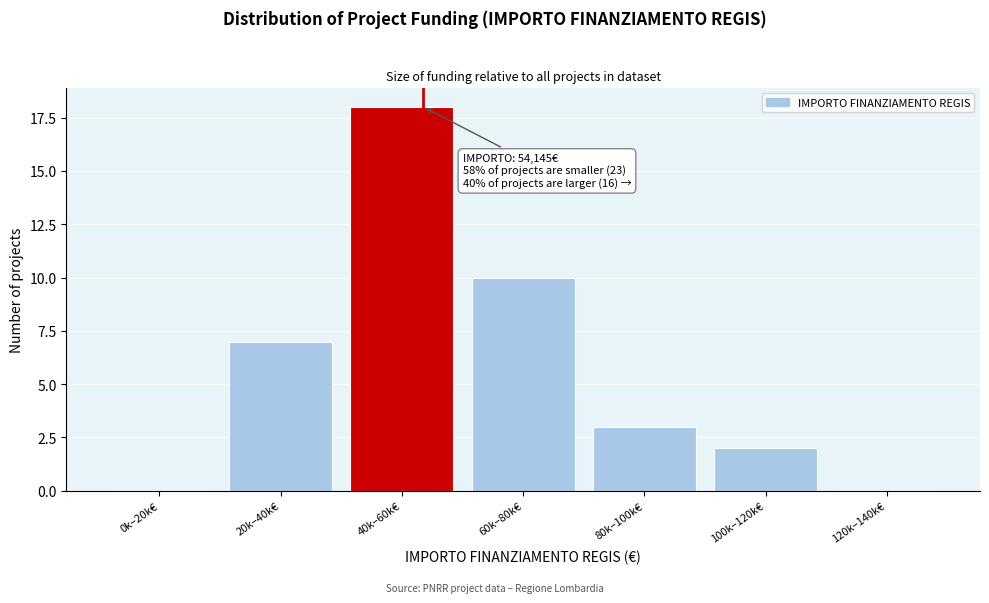

Reading left to right, list all the values displayed in this chart.

0k–20k€=0	20k–40k€=7	40k–60k€=18	60k–80k€=10	80k–100k€=3	100k–120k€=2	120k–140k€=0